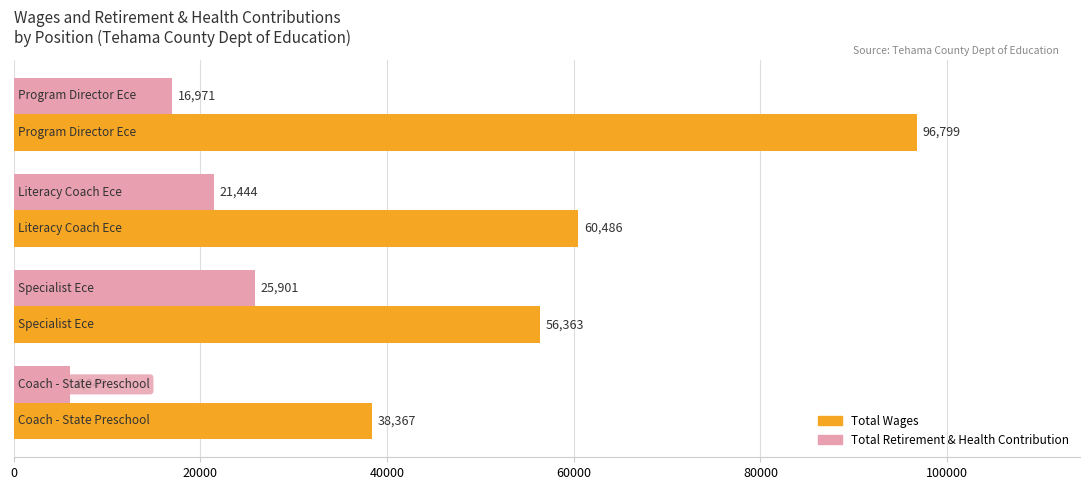

How many Total Retirement & Health Contribution values are between 16971 and 25901?

3